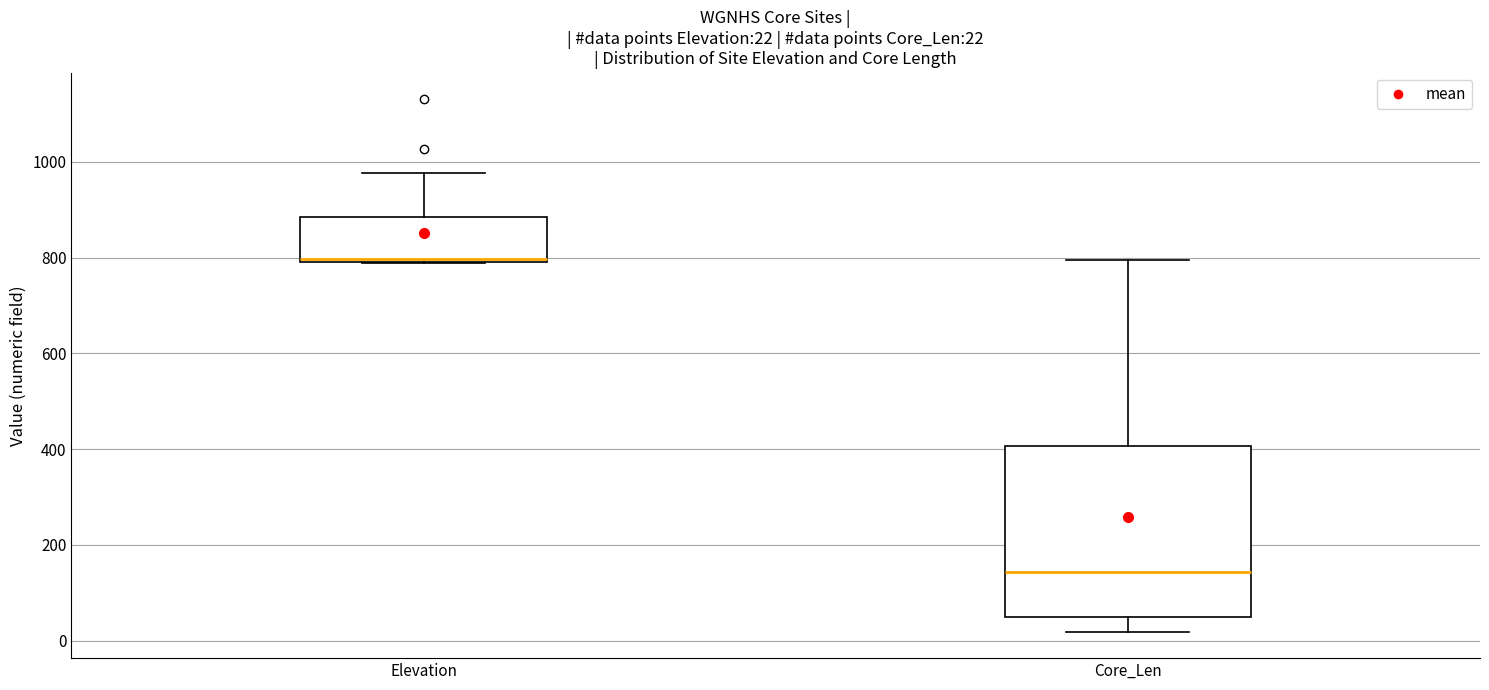

Which box has the highest median line?

Elevation